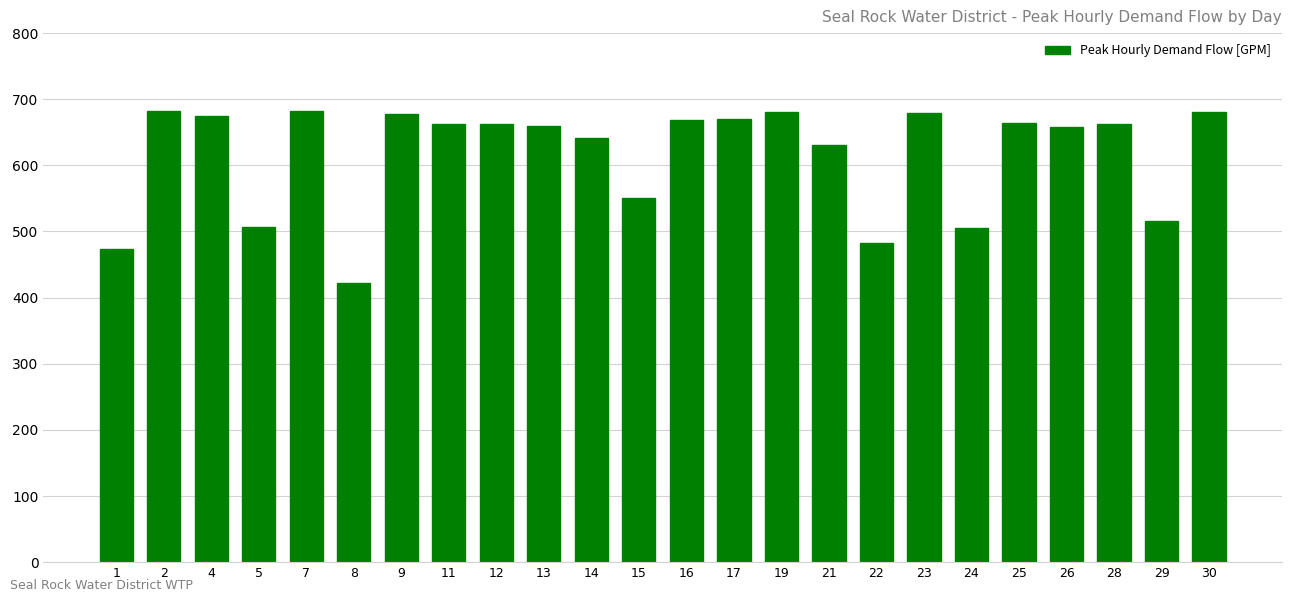

What is the smallest value displayed?

422